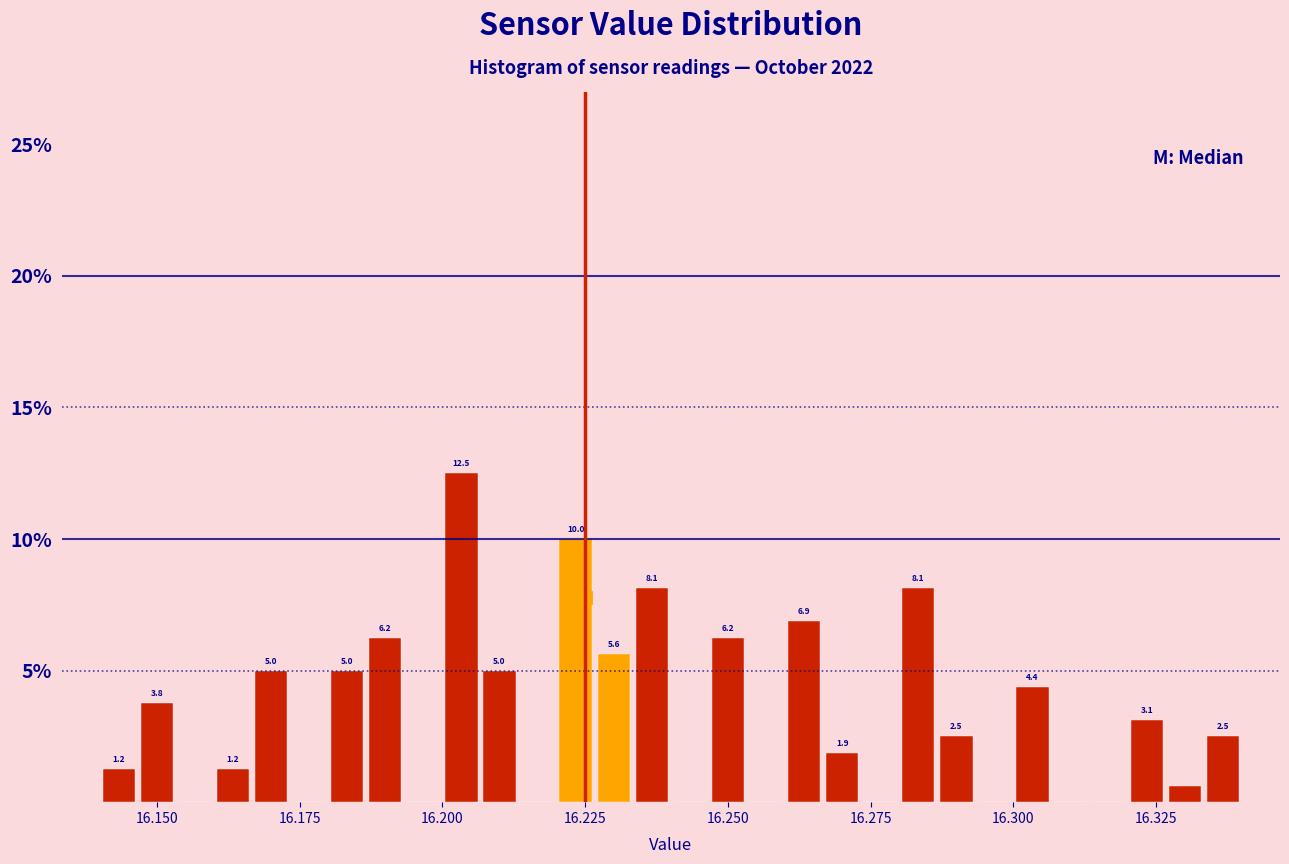

Around what value on the x-axis is the tallest bar? Give the approximate position of its centre, as read against the axis.

16.205